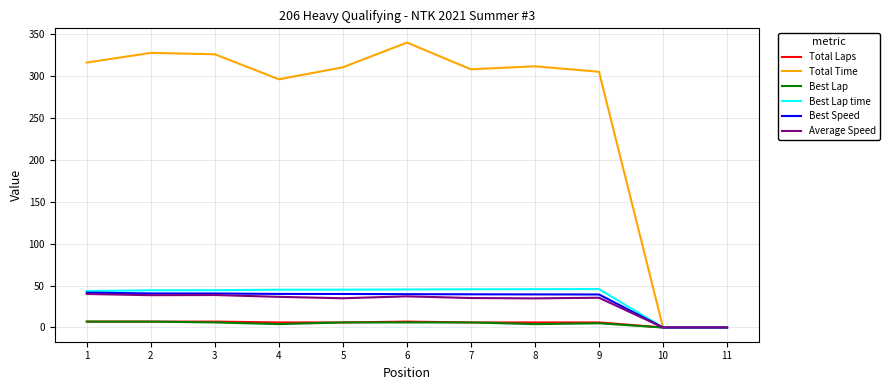

Does the chart have visible grid lines?

Yes